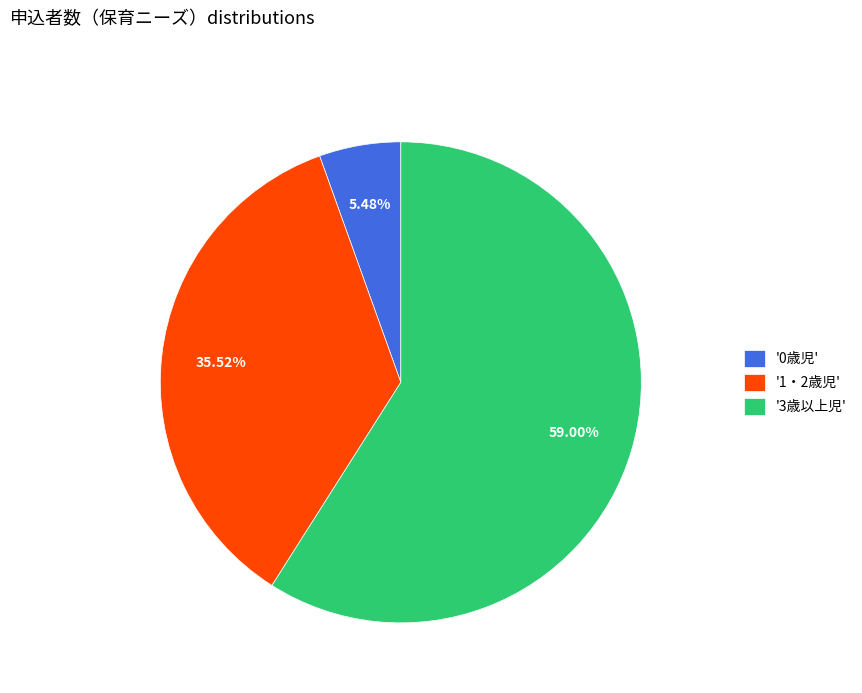

Is the sum of '0歳児' and '3歳以上児' greater than half?

Yes